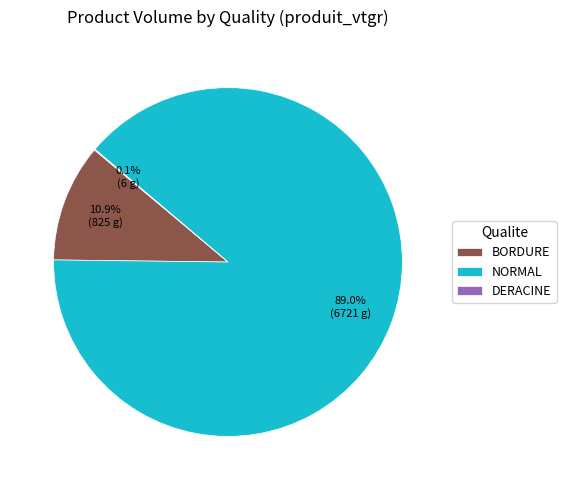

Do BORDURE and NORMAL together represent more than half of the pie?

Yes